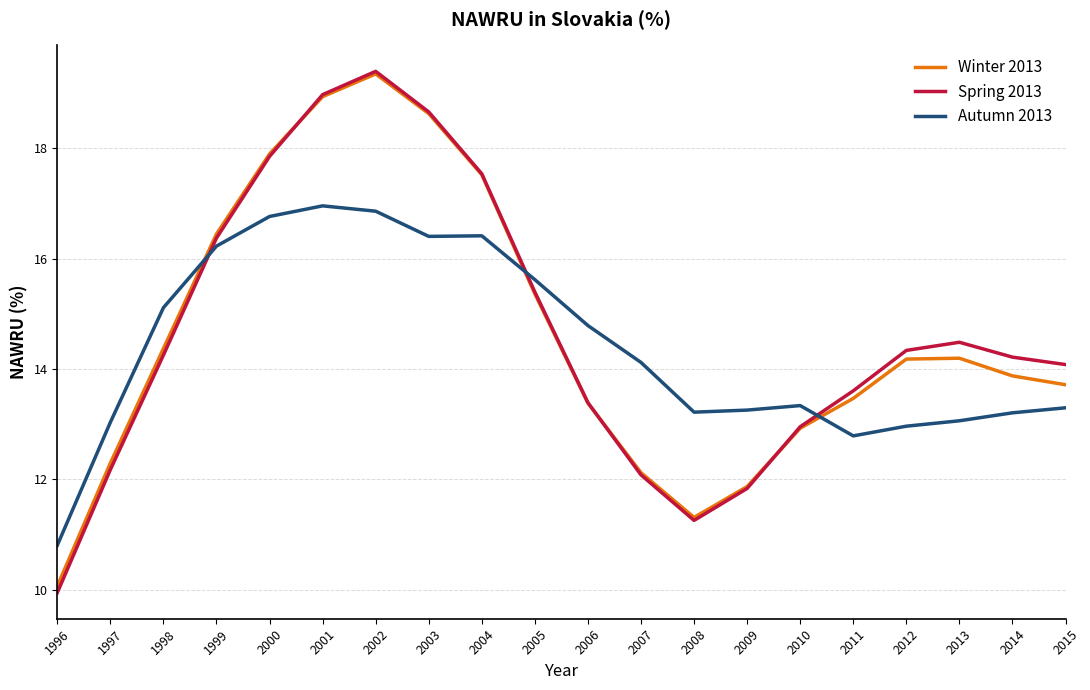

True or false: Autumn 2013 and Winter 2013 cross at least once.

True